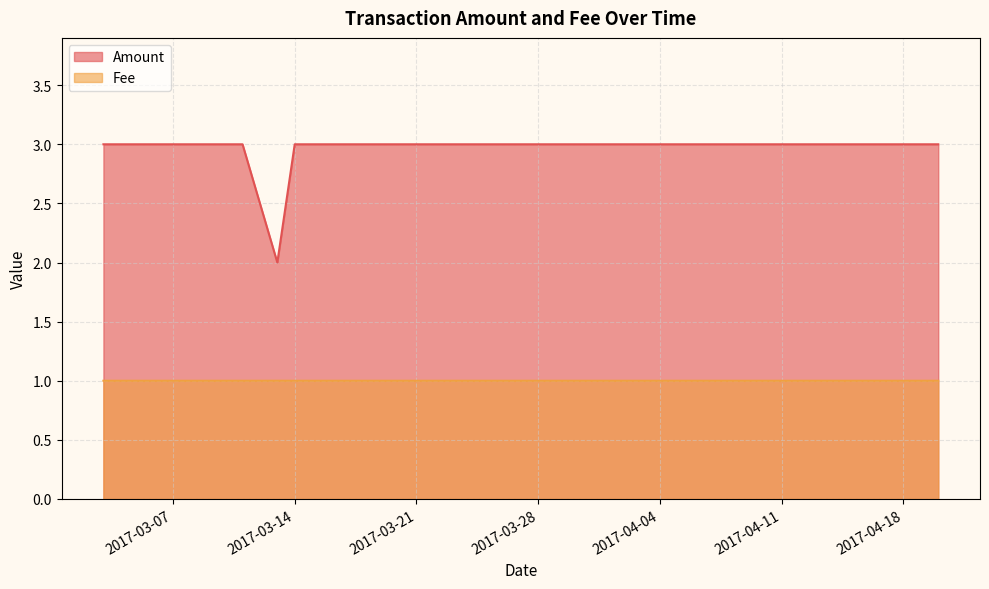

What is the label of the 2nd point from the right?

2017-04-18